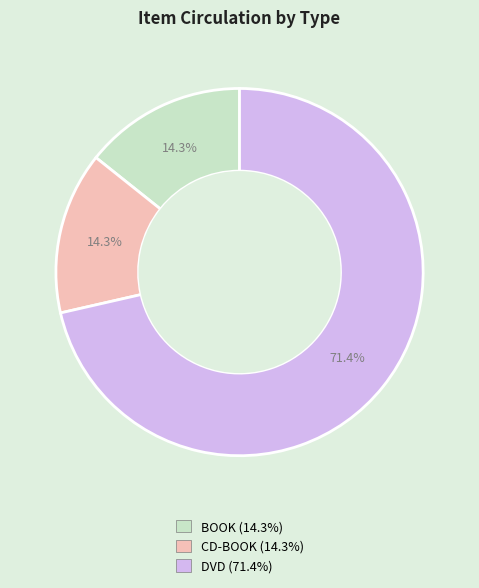

Count the number of slices in the pie.

3